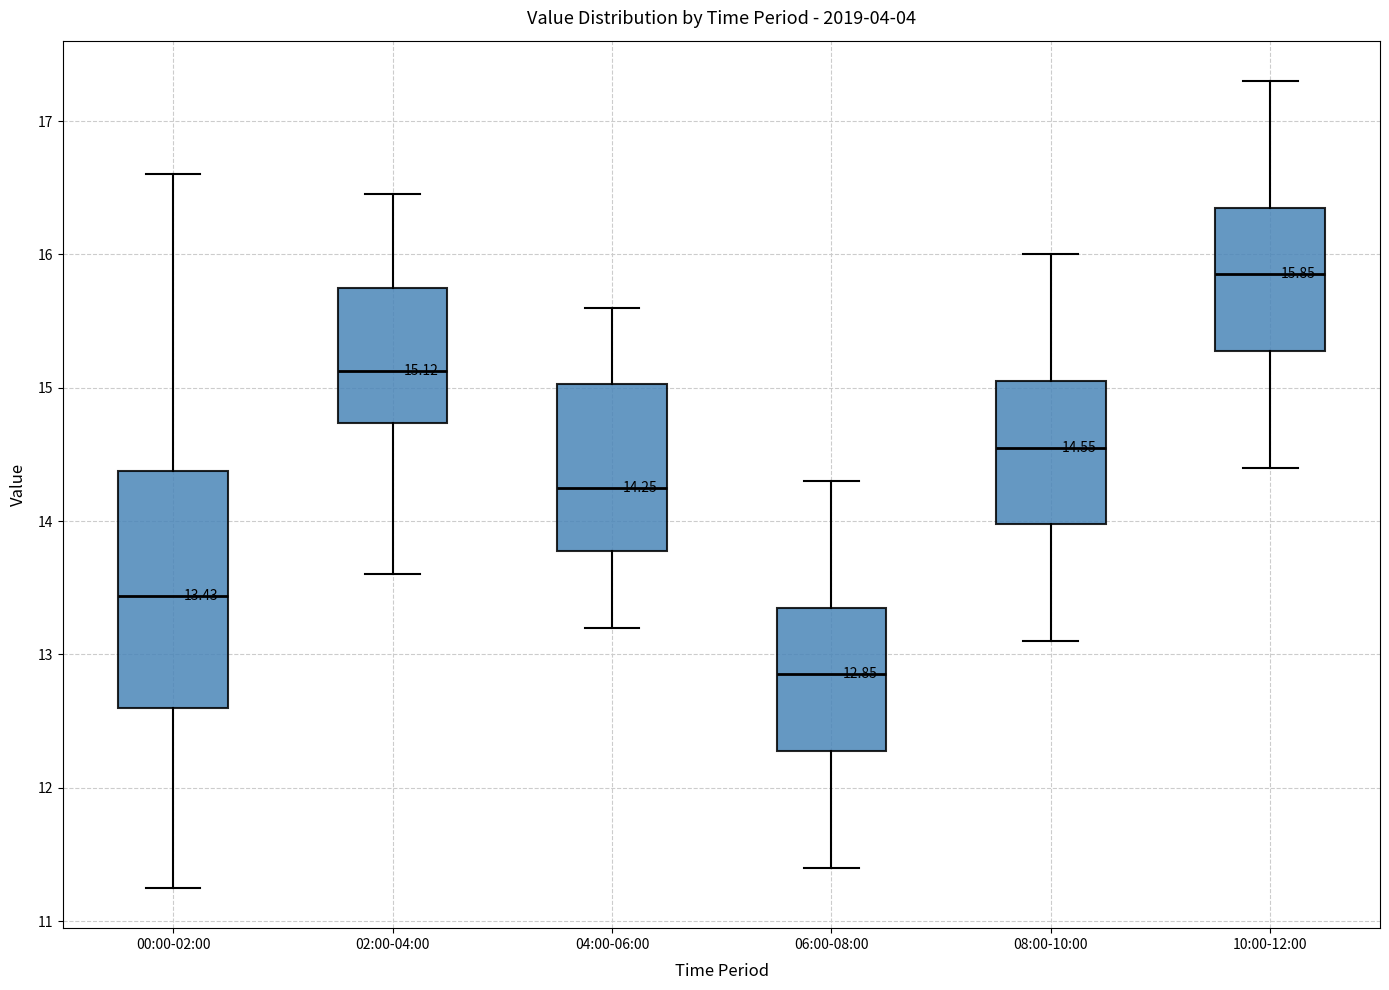

Which box's median line is the highest?

10:00-12:00